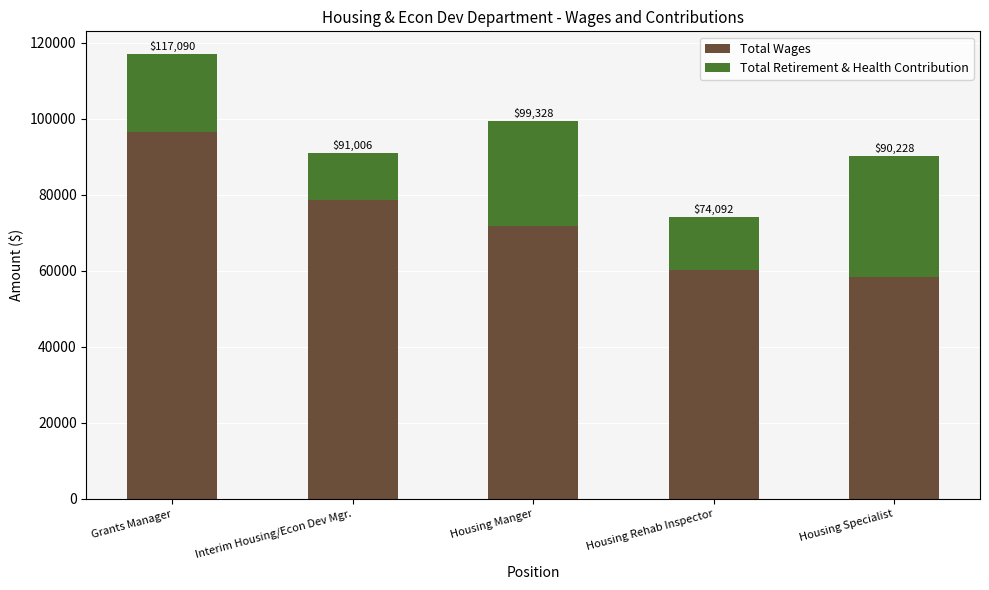

Rank the series by their maximum value, from lowest to highest.

Total Retirement & Health Contribution, Total Wages